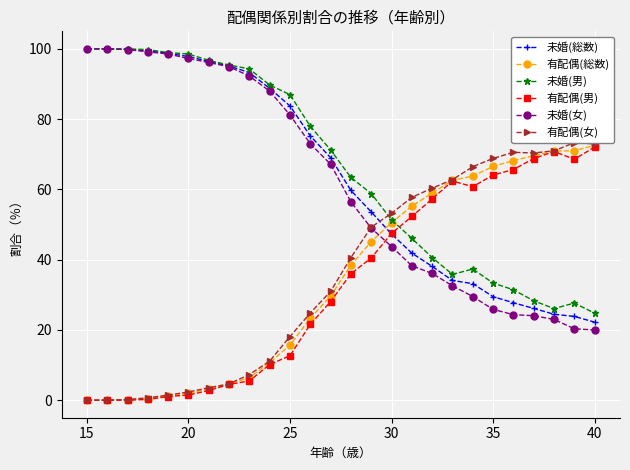

How many intersections are there between 未婚(男) and 有配偶(男)?

1